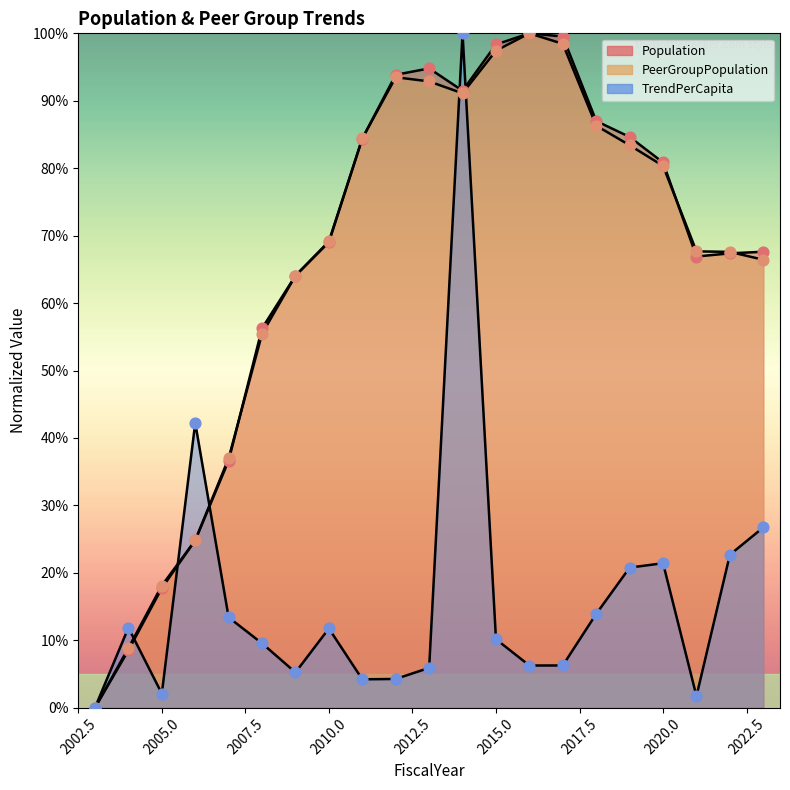

At how many categories does at least one series exceed 76?

10